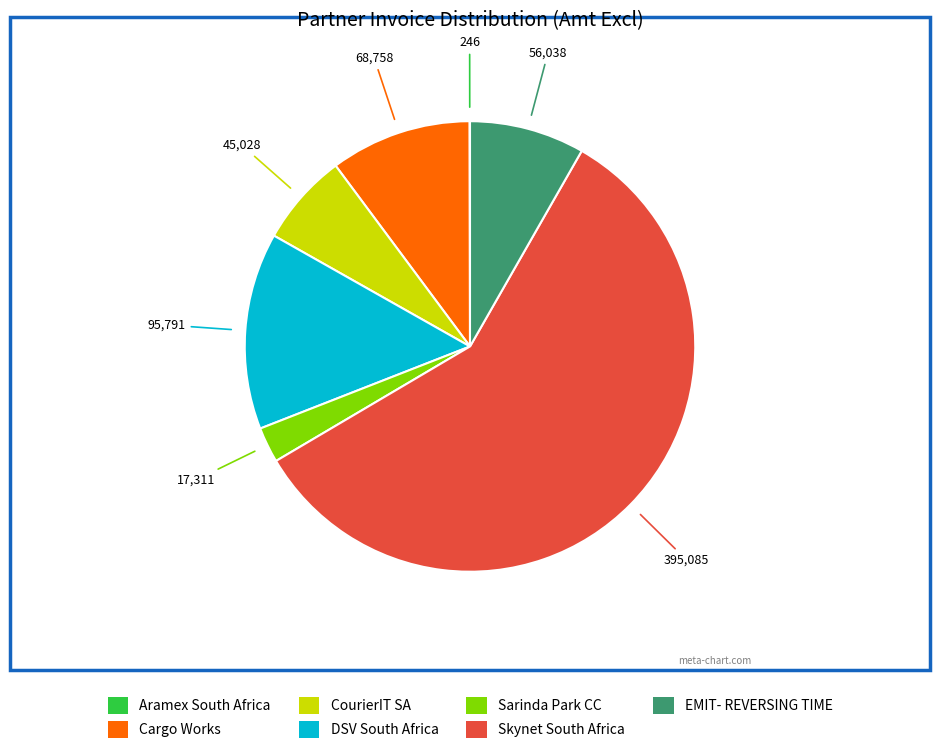

True or false: EMIT- REVERSING TIME accounts for 8% of the total.

True